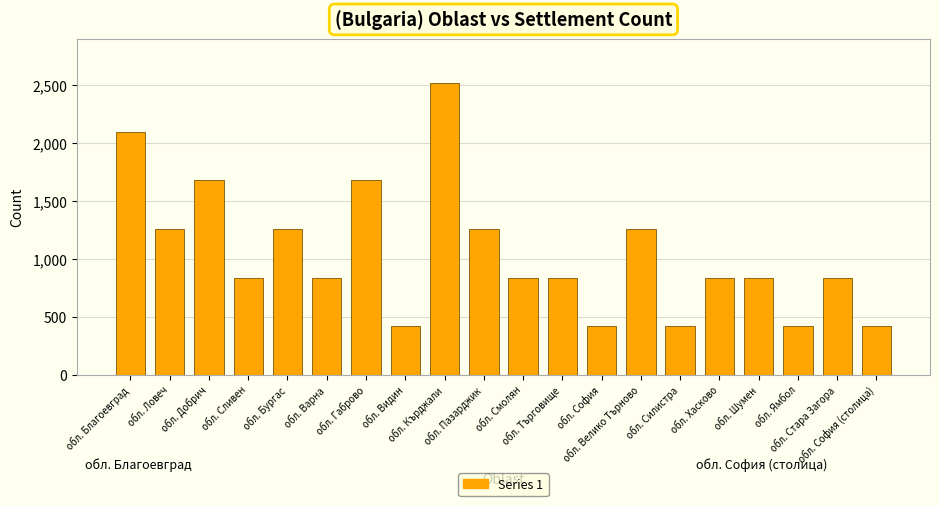

Reading left to right, extract all data points from this chart.

2100	1260	1680	840	1260	840	1680	420	2520	1260	840	840	420	1260	420	840	840	420	840	420